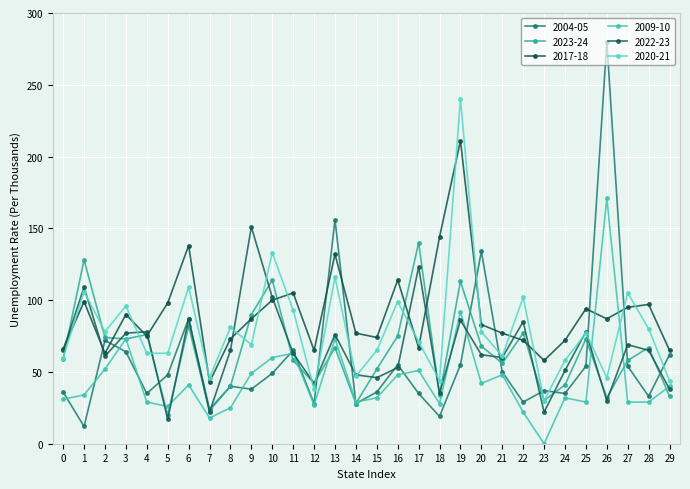

True or false: 2023-24 and 2009-10 cross at least once.

True